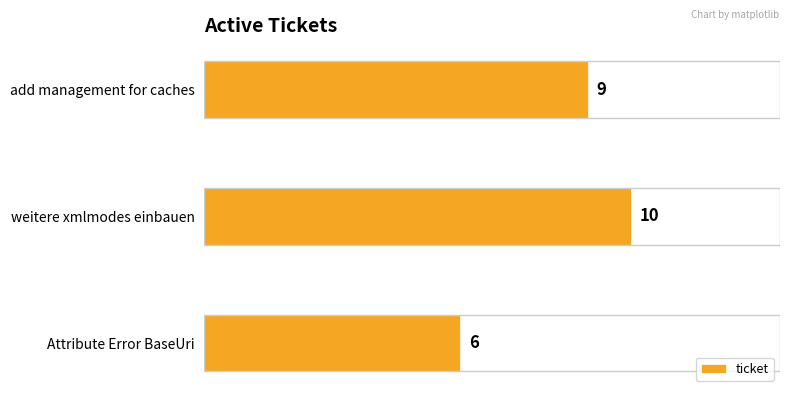

At which category does the chart reach its peak across all series?

weitere xmlmodes einbauen